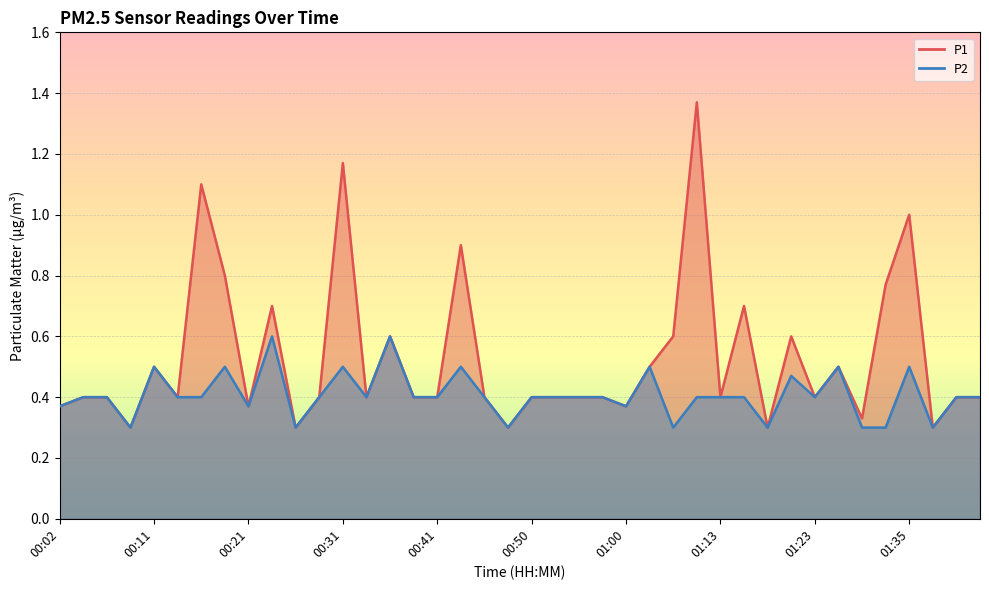

Between 00:04 and 01:30, which is larger?

00:04